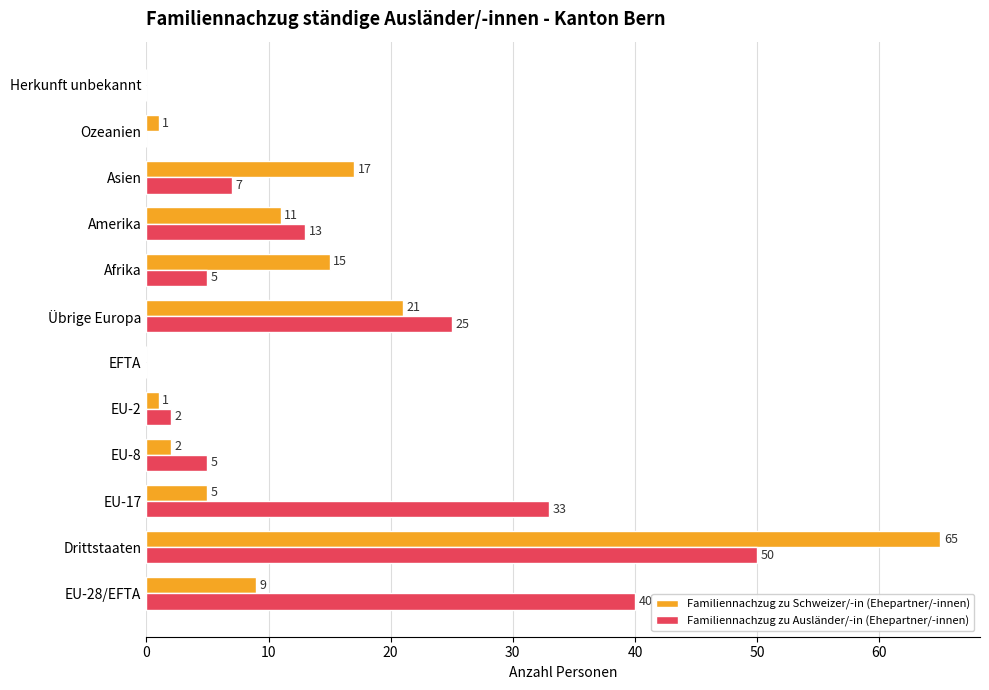

Is the value of Familiennachzug zu Schweizer/-in (Ehepartner/-innen) at Amerika greater than the value of Familiennachzug zu Ausländer/-in (Ehepartner/-innen) at EU-28/EFTA?

No